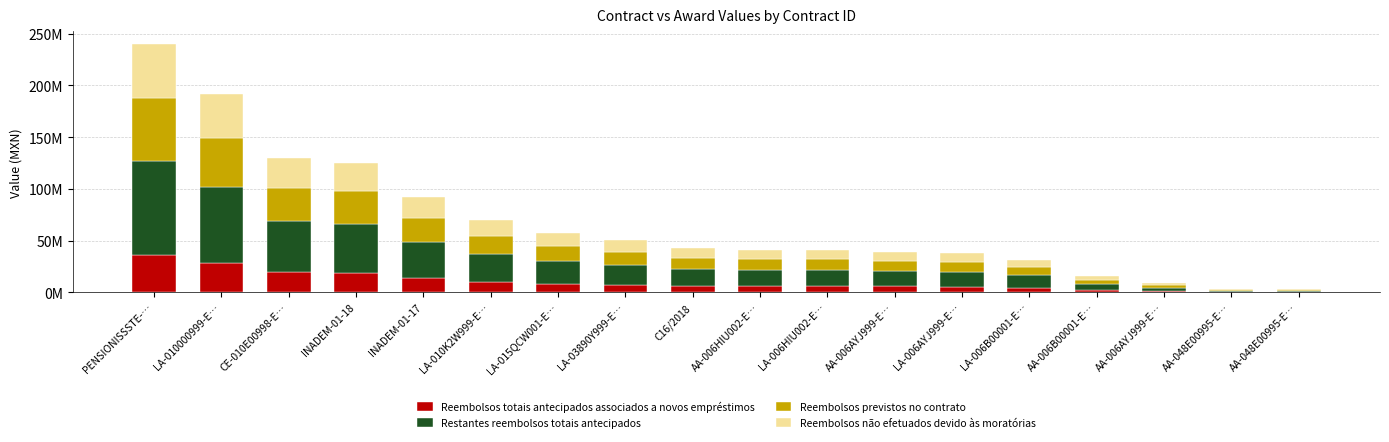

Between LA-006B00001-E… and INADEM-01-17, which is larger?

INADEM-01-17